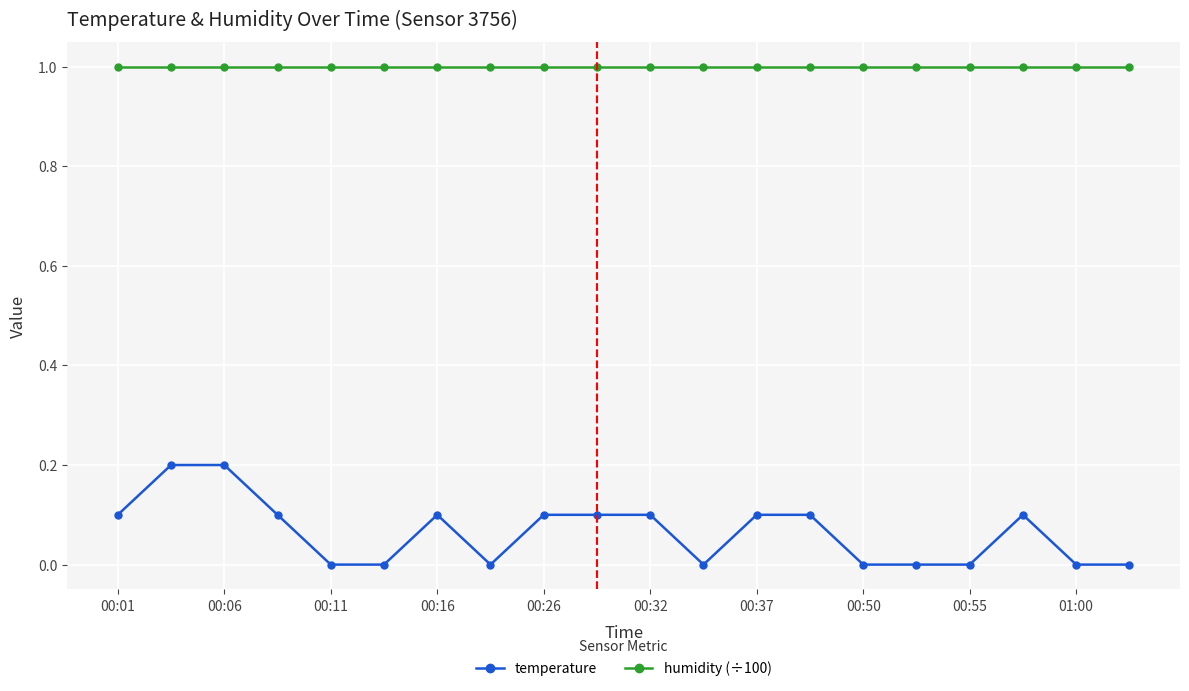

Which series has the widest spread of values?

temperature